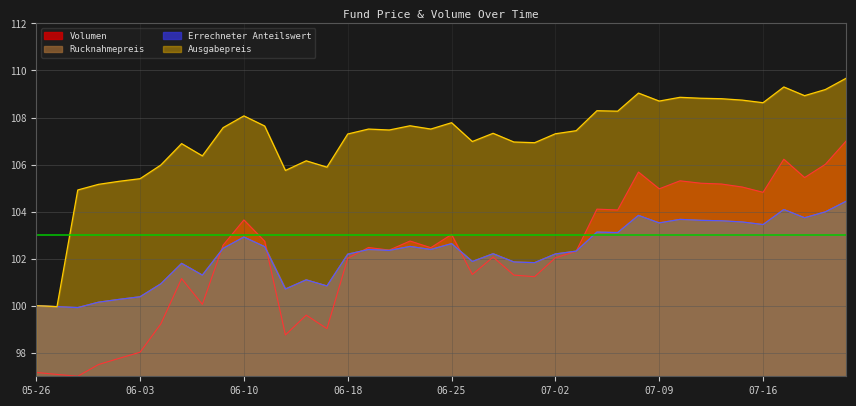

What is the maximum value shown in the chart?

109.7